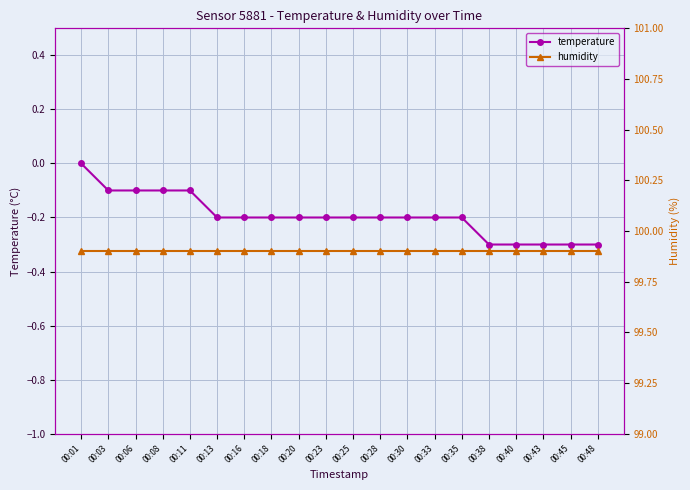

At which label does temperature reach its minimum?

00:38